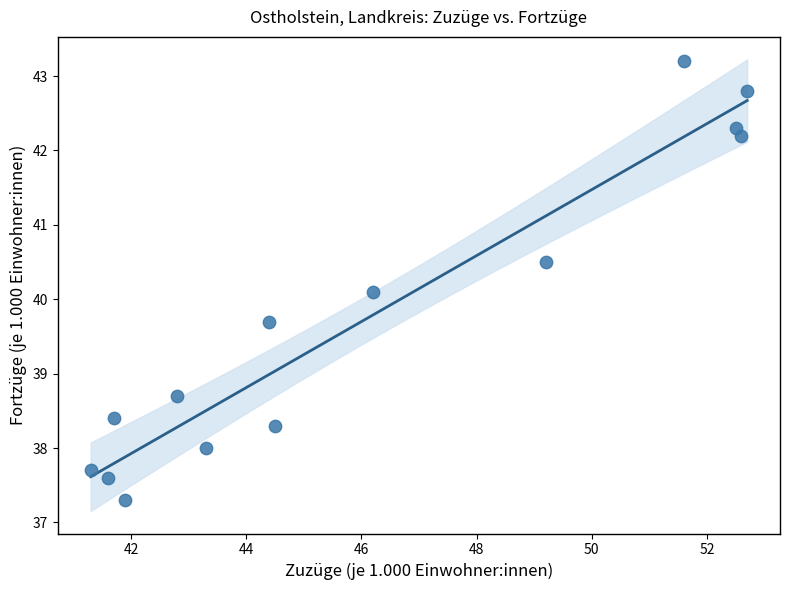

What is the range of Y values (max minus min)?

5.9